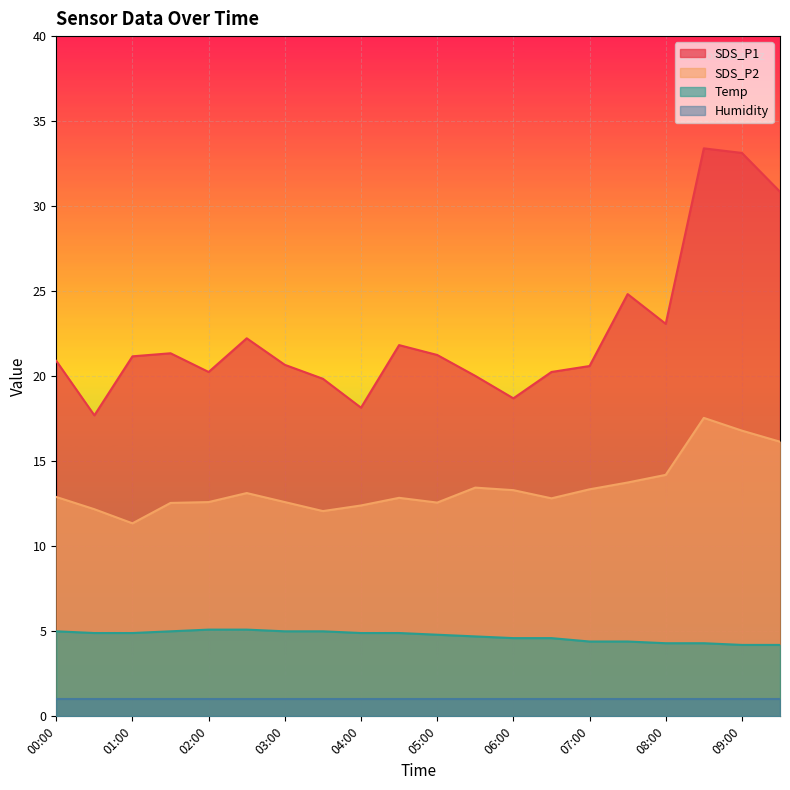

What position from the left is 04:30?

10